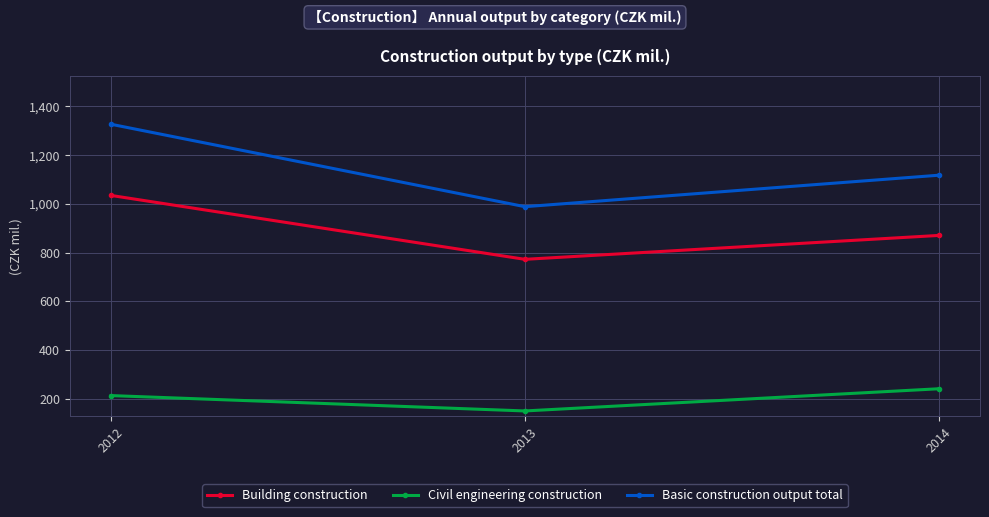

How many distinct data groups are displayed?

3